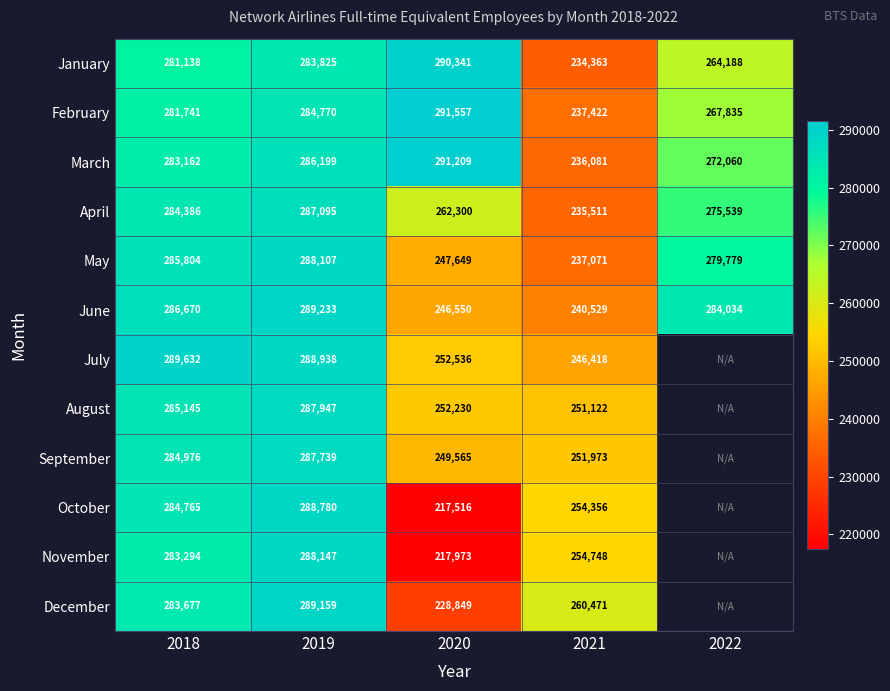

At which category is the sum across all series the highest?

2019